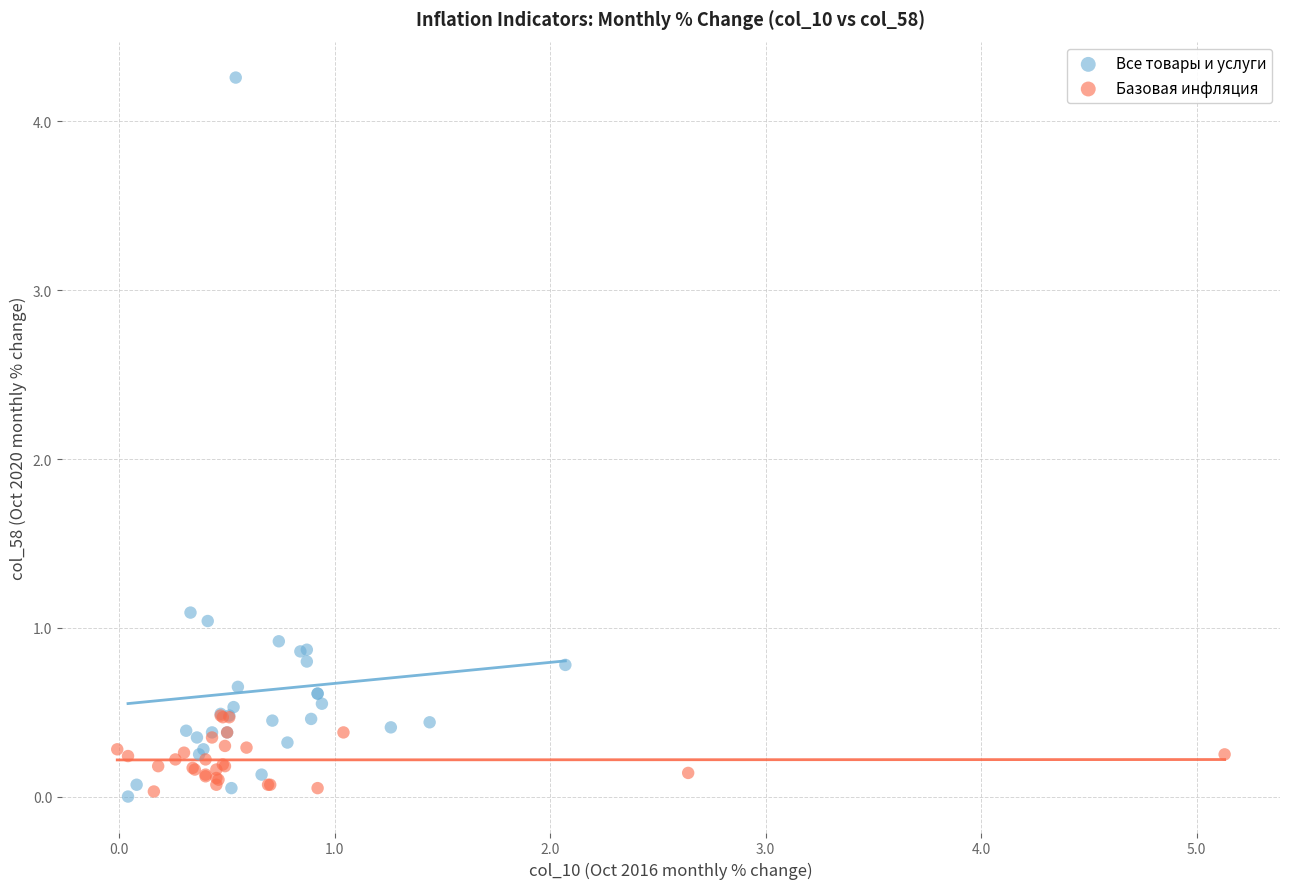

Which series has the widest spread of Y values?

Все товары и услуги